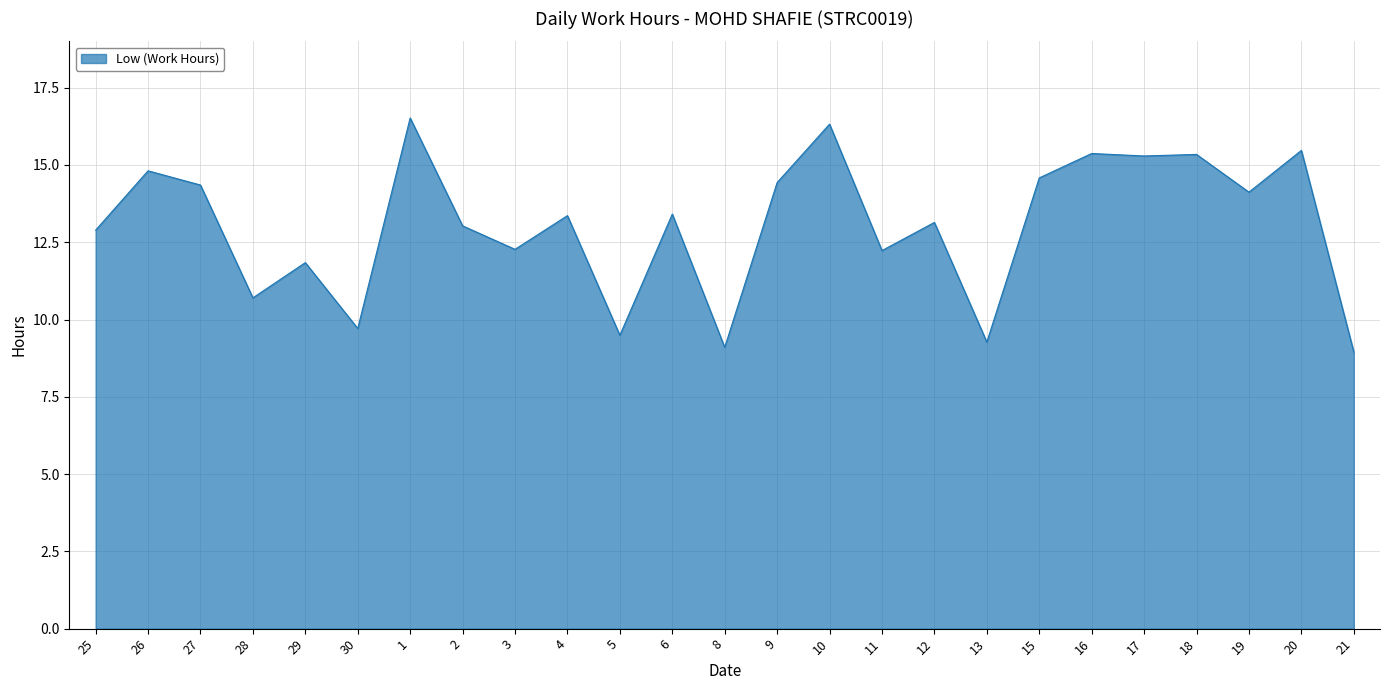

Between 1 and 12, which is larger?

1